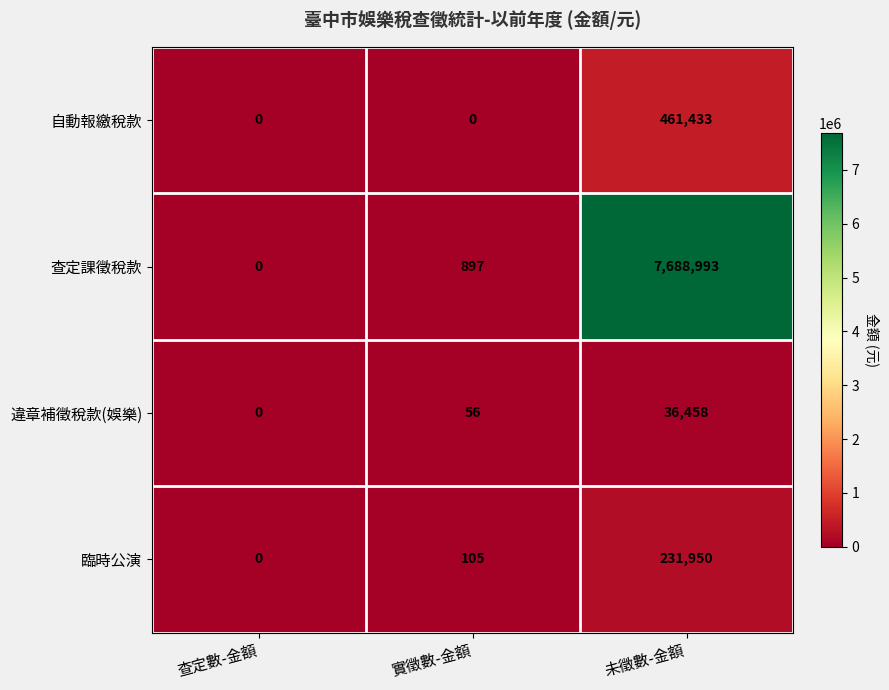

Which series has the widest spread of values?

查定課徵稅款